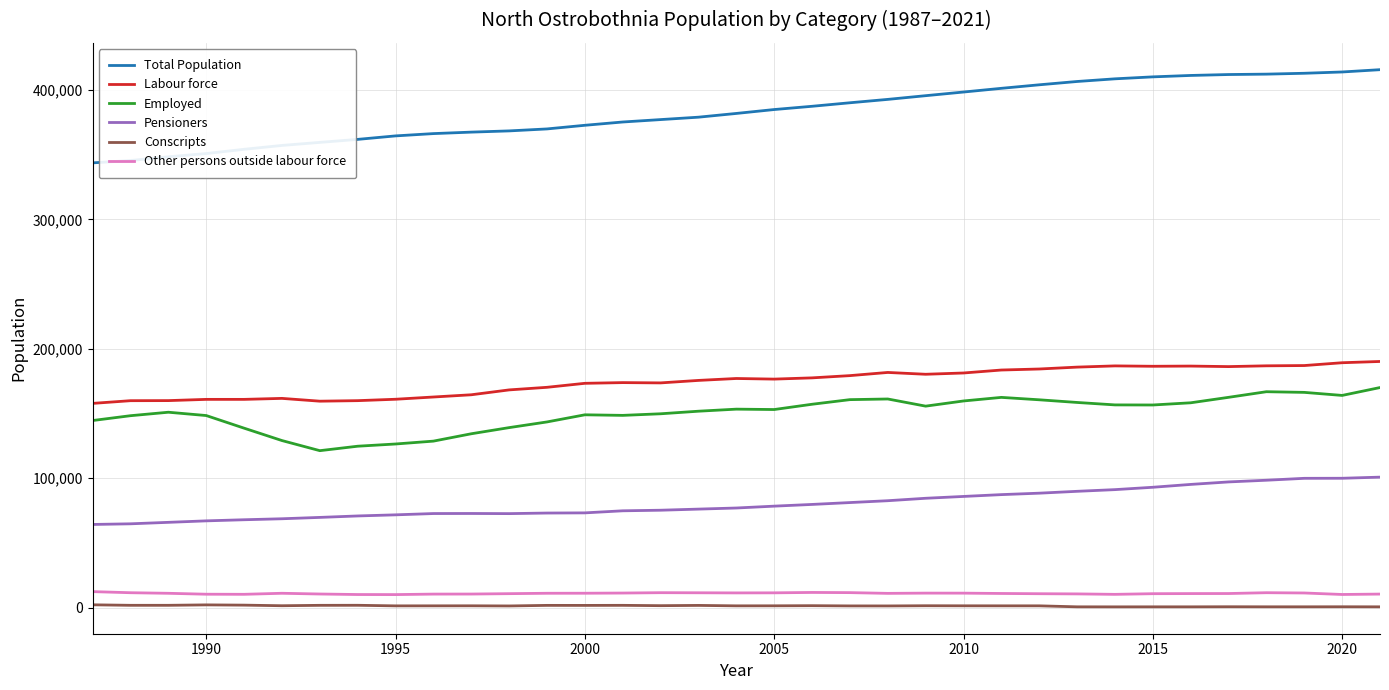

What is the lowest value of the Employed series?

121235